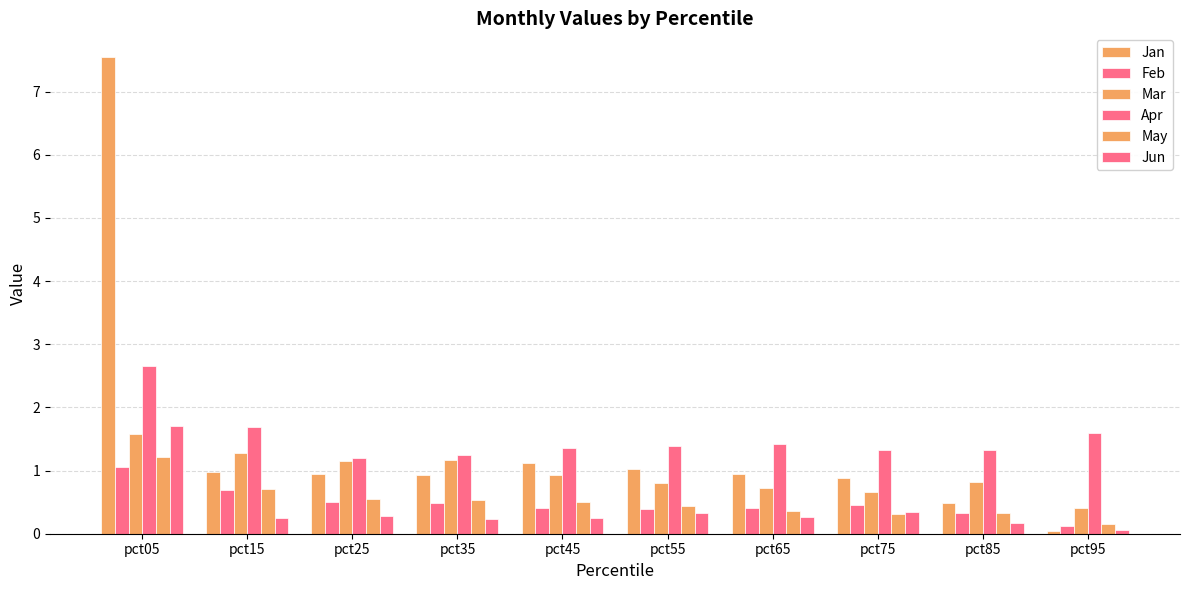

Count the number of categories in the chart.

10